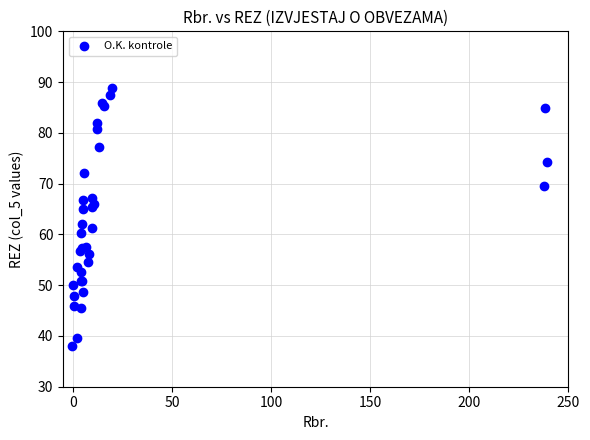

What Y value in the scatter plot is closest to 63?

62.1